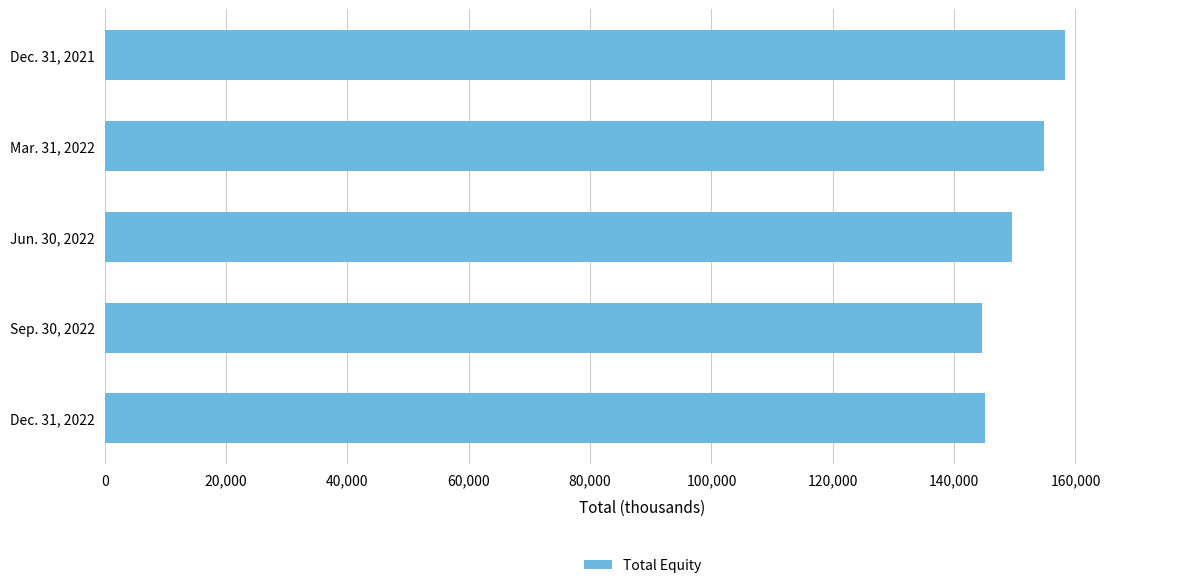

What is the average value?

150460